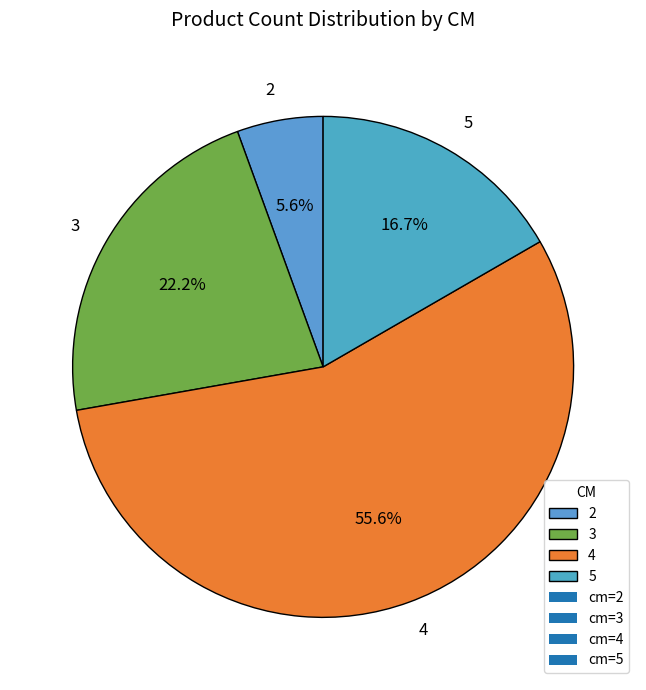

Which category has the smallest portion of the pie?

2